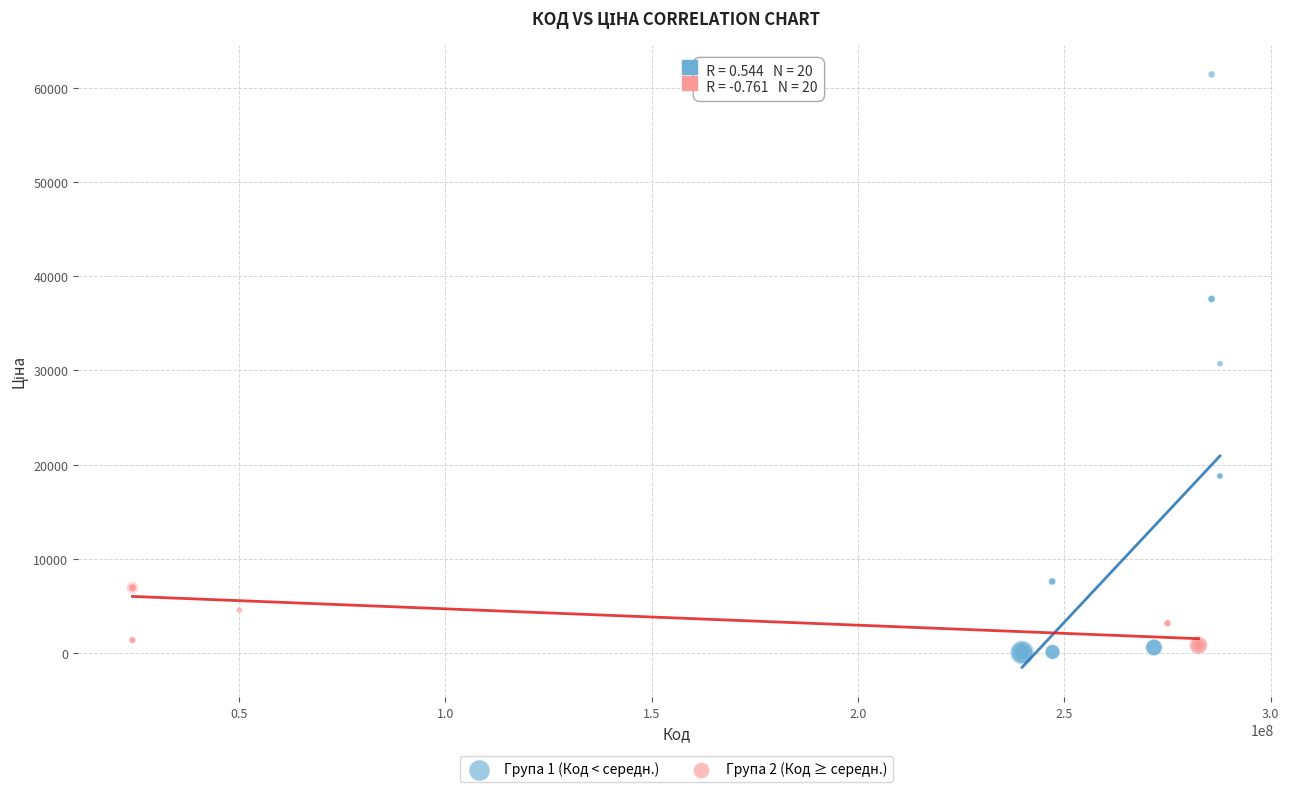

Which series has the largest Y range (max minus min)?

Група 1 (Код < середн.)